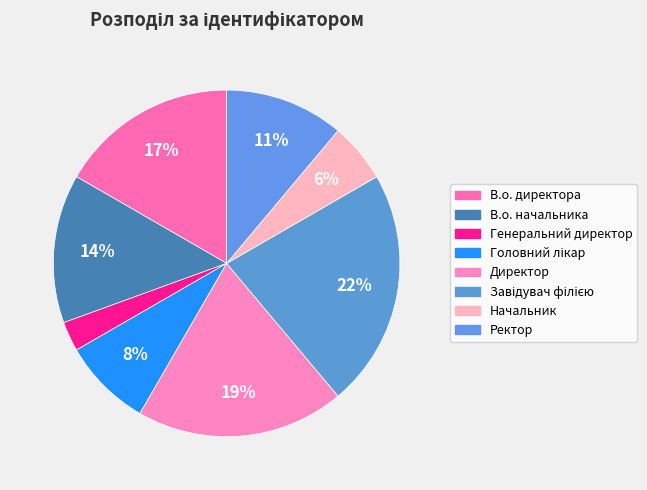

How many segments does this pie chart have?

8